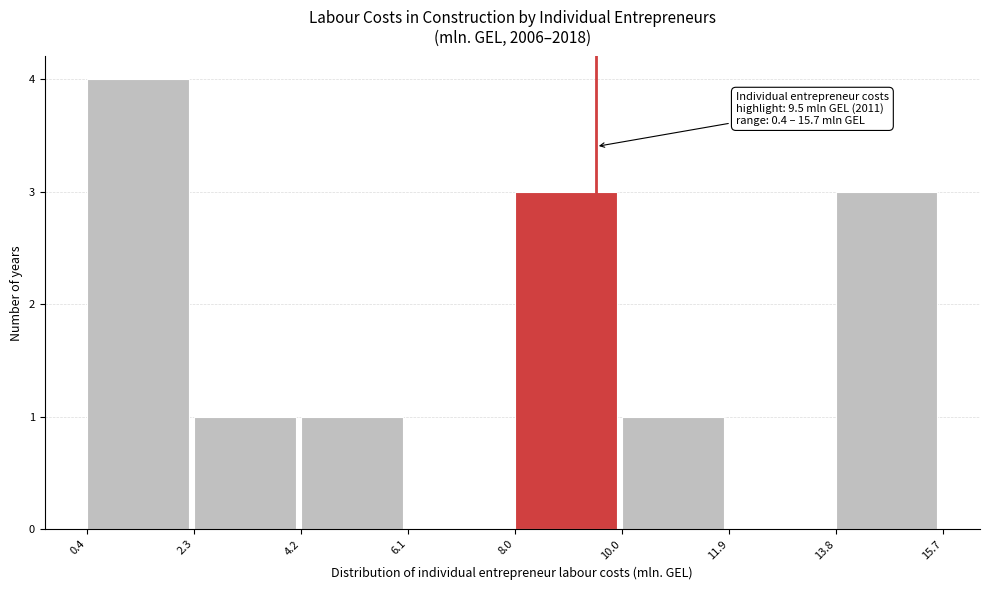

Over which range of the x-axis is the bar tallest?

0.4 to 2.3